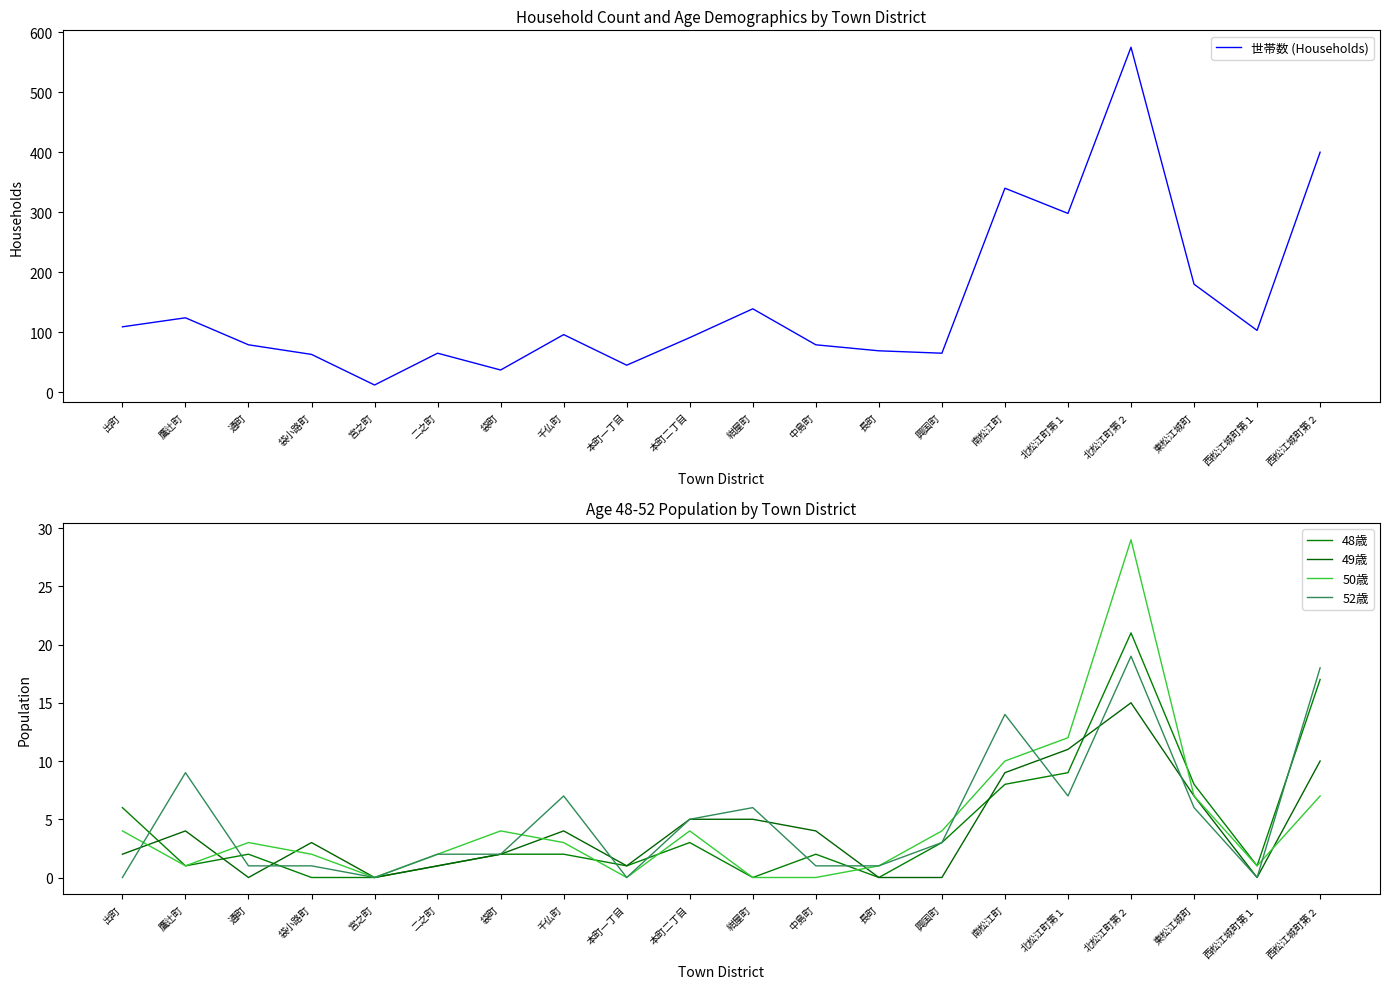

At which category does 49歳 reach its first local peak?

鷹辻町